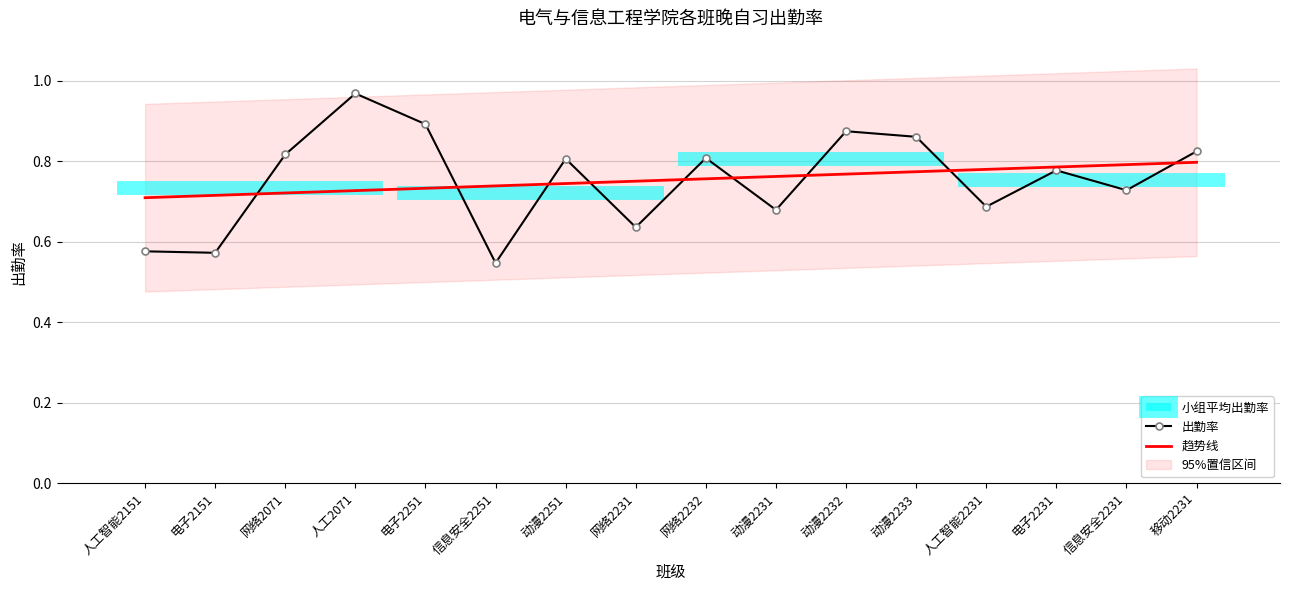

What is the maximum value for 出勤率?

1.0